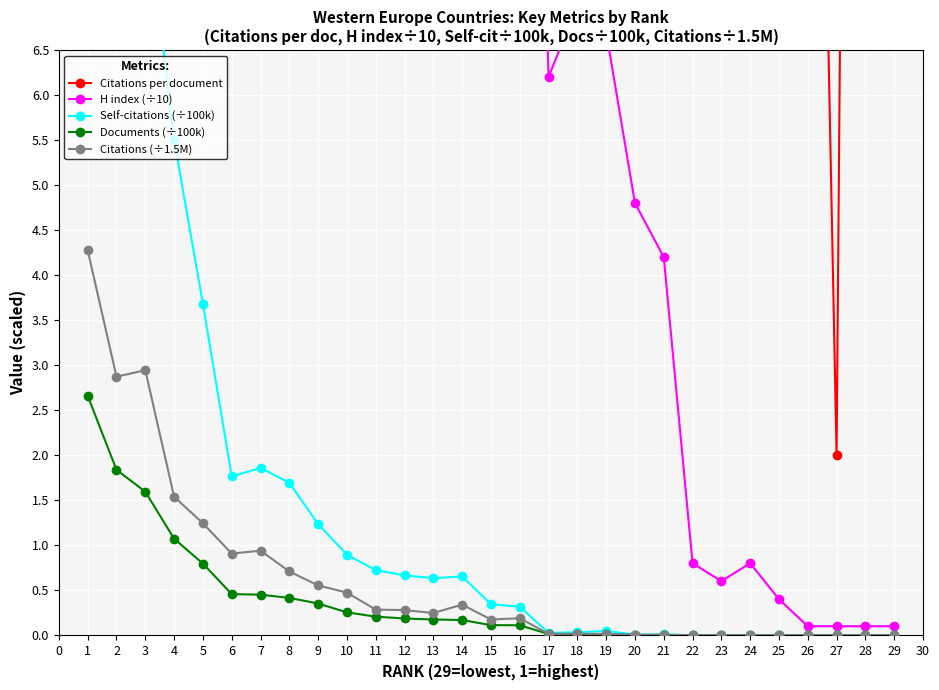

What are all the series names shown in the legend?

Citations per document, H index (÷10), Self-citations (÷100k), Documents (÷100k), Citations (÷1.5M)